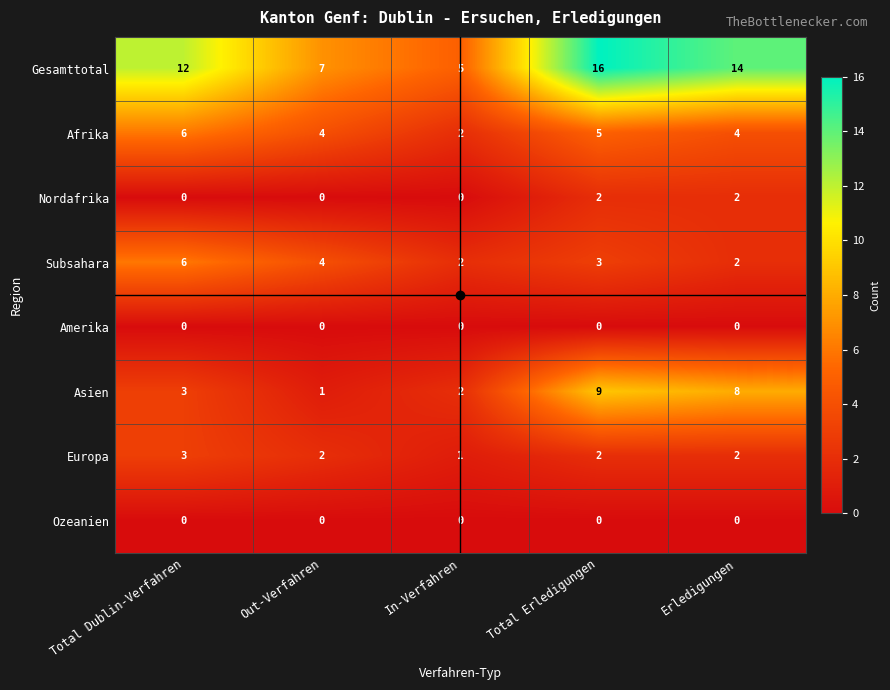

Which series has the largest range (max minus min)?

Gesamttotal